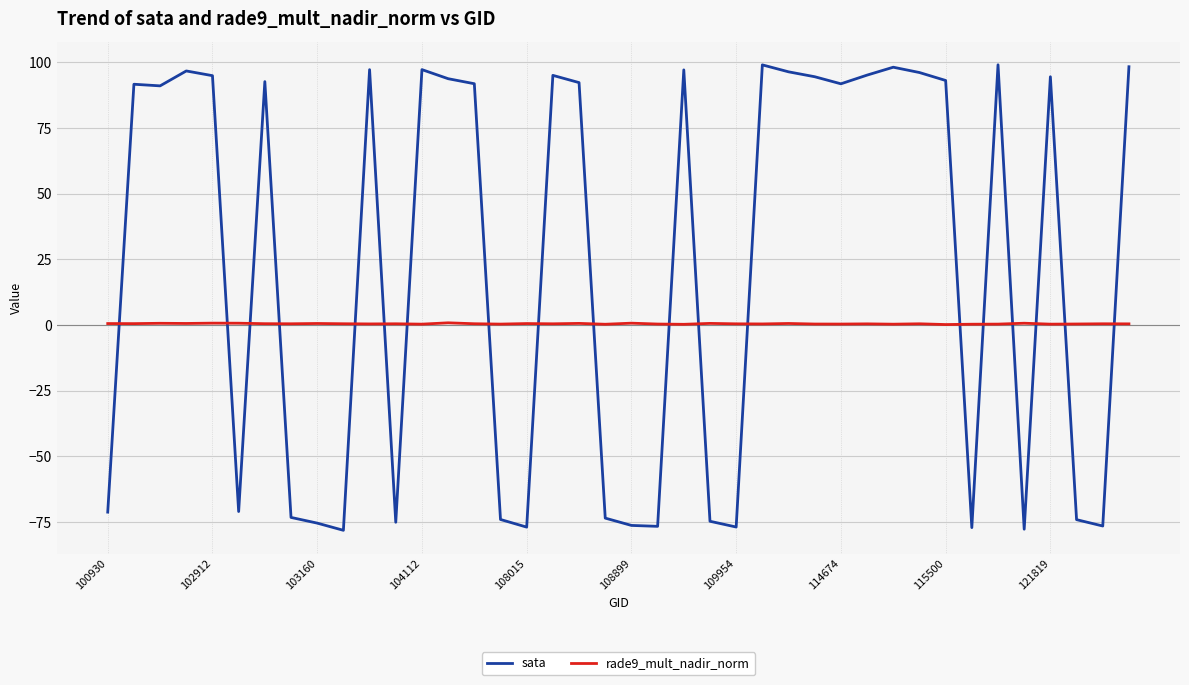

What is the minimum value for sata?

-78.2